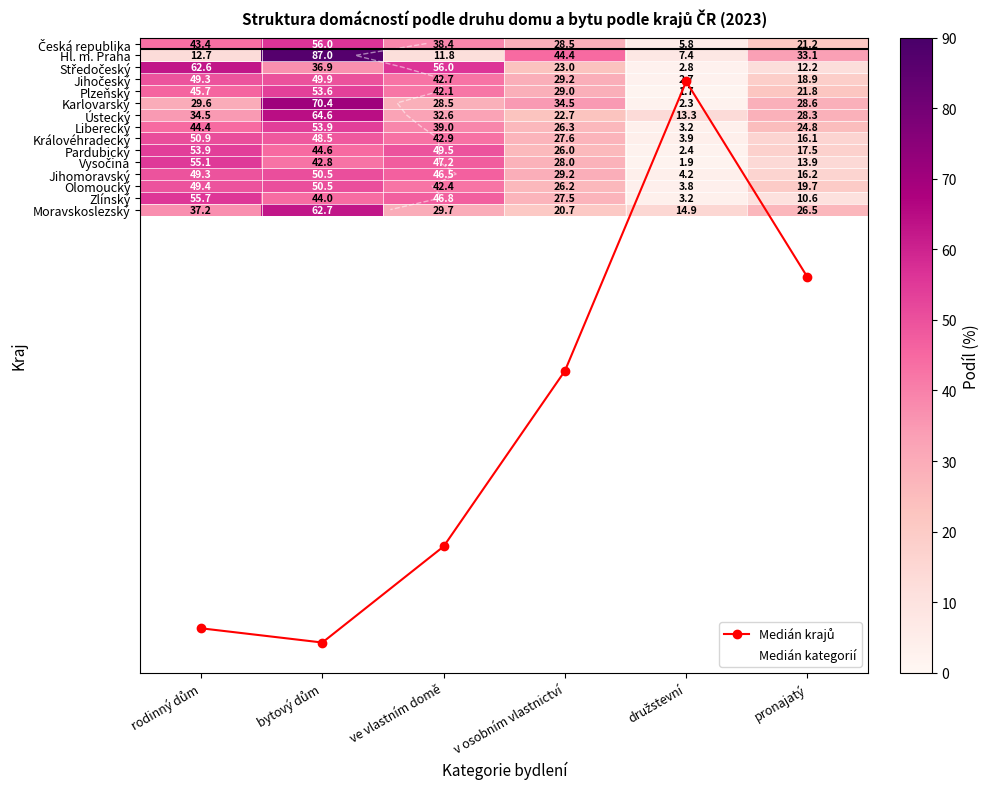

The Olomoucký series shows 5.1 at družstevní. True or false?

False